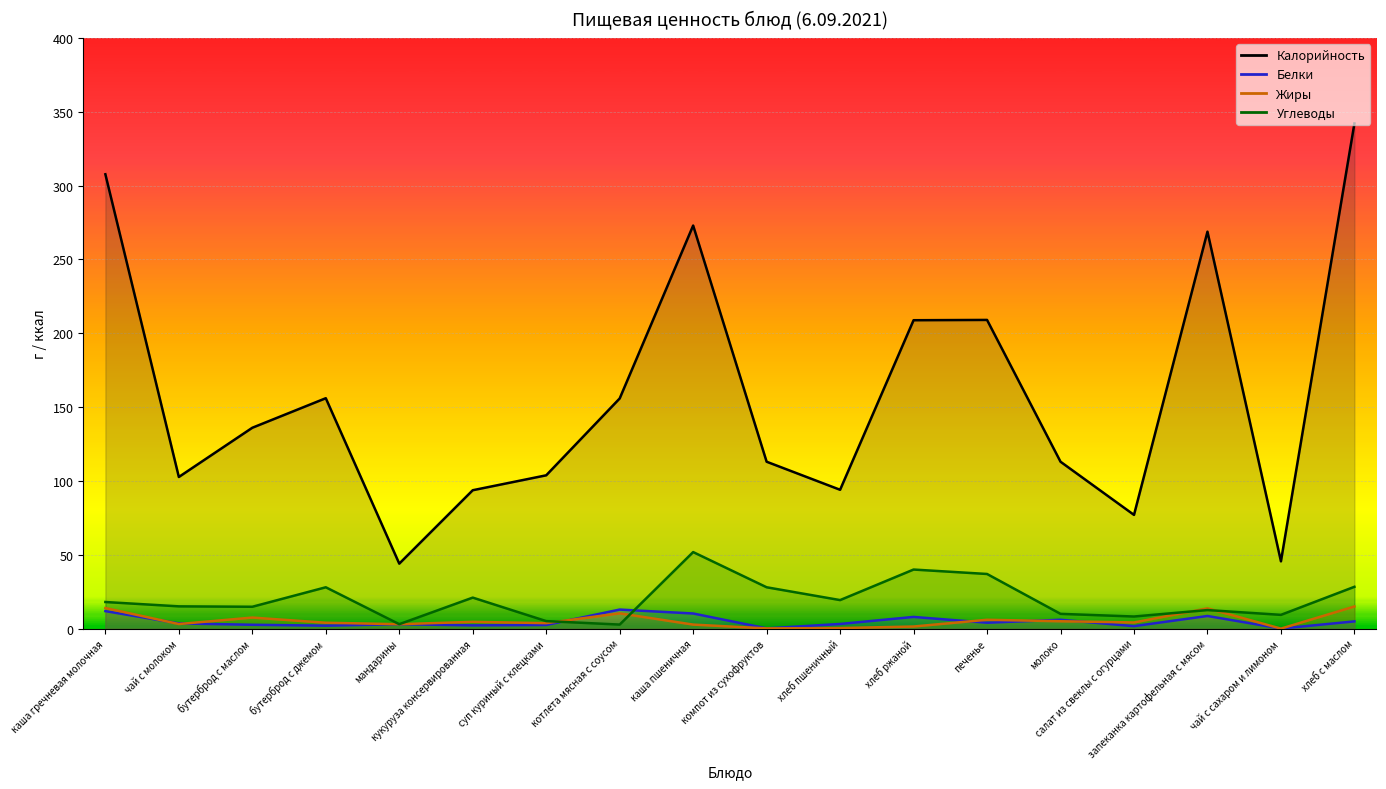

Which series has the largest total across all categories?

Калорийность